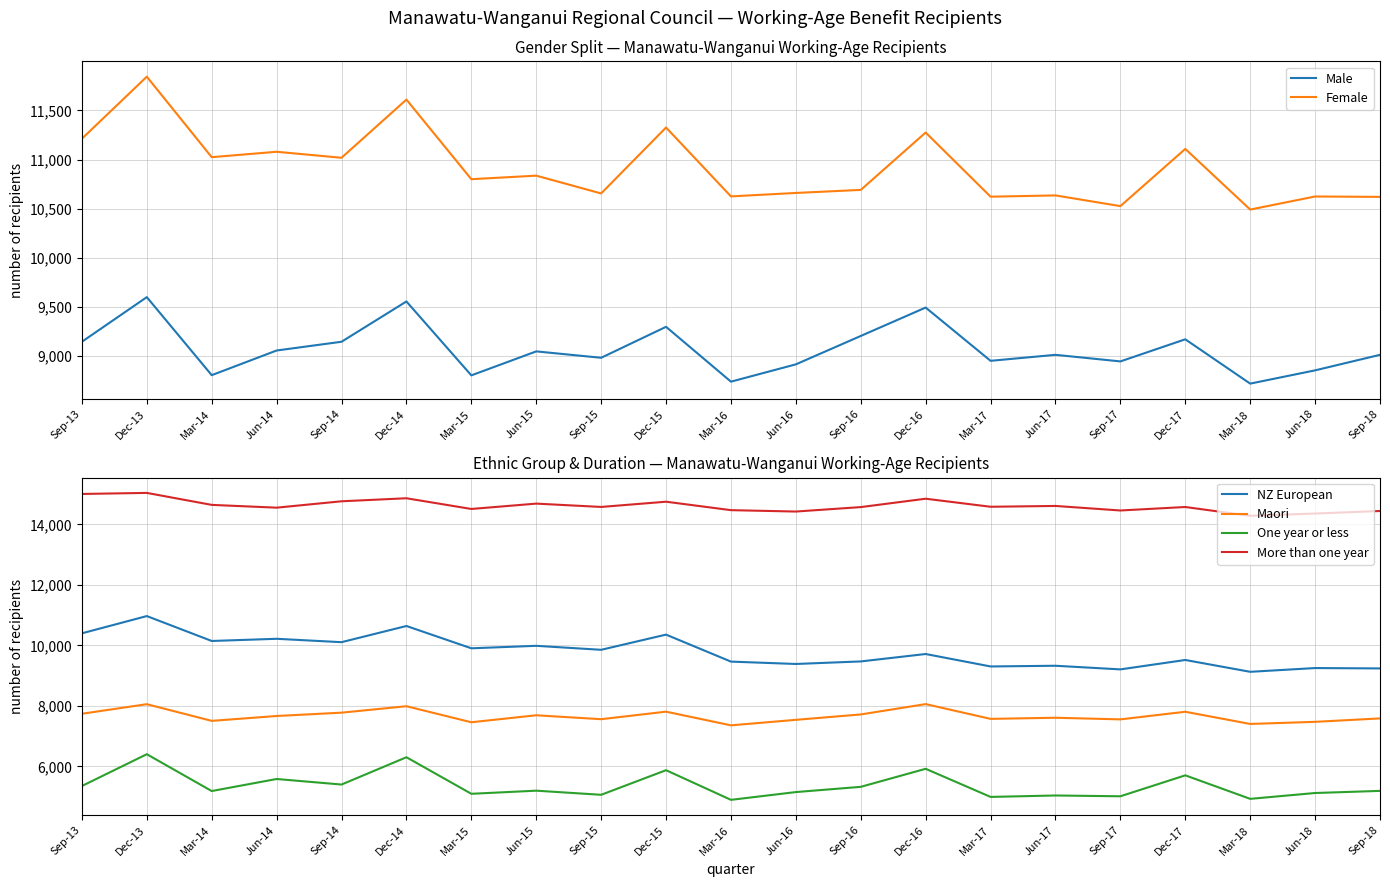

What is the difference between the maximum and second lowest values in the One year or less series?

1475